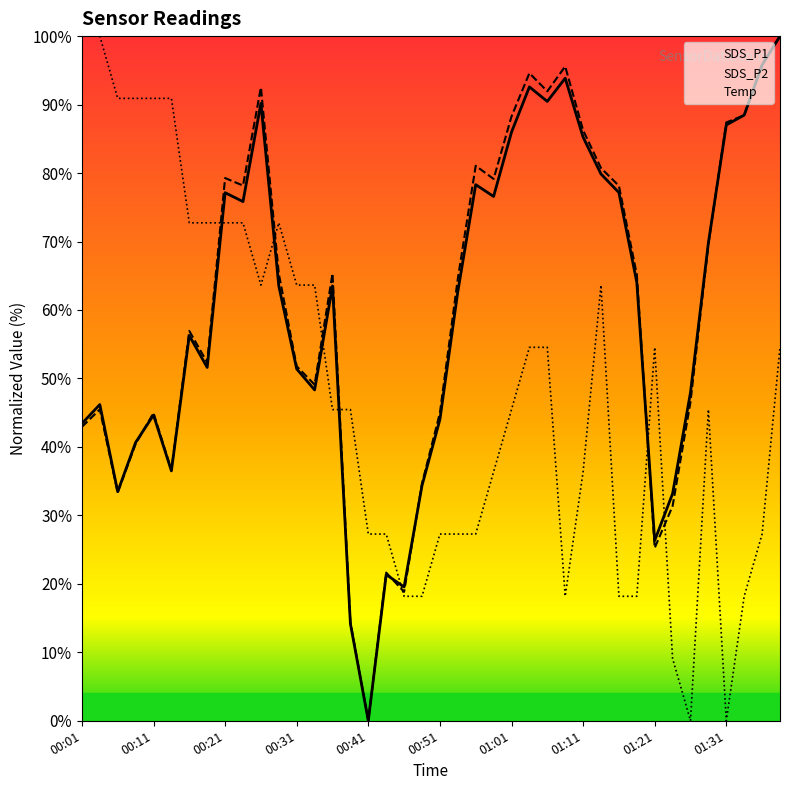

Does the chart have visible grid lines?

No